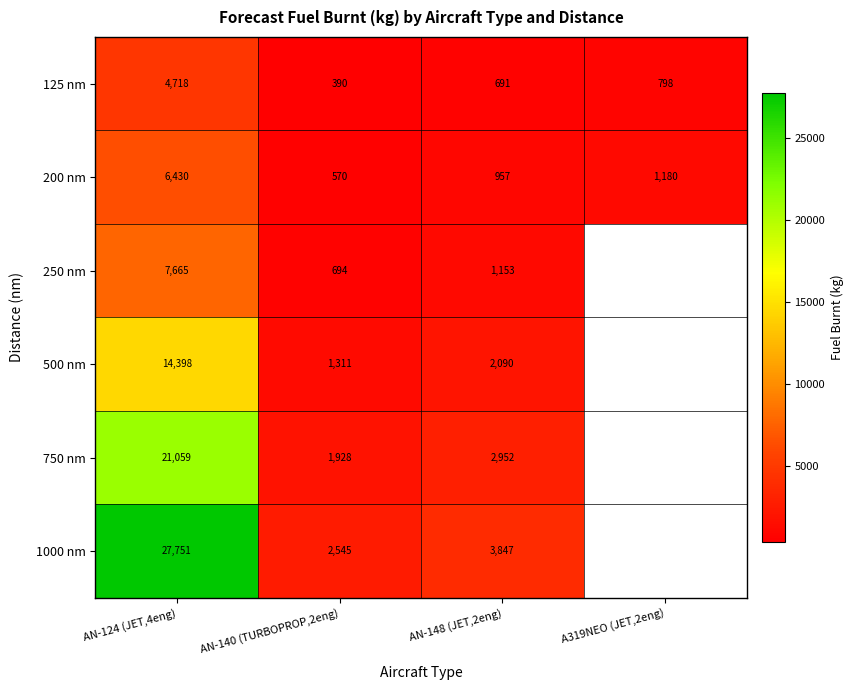

Read the 1000 nm value at AN-124 (JET,4eng).

27751.3